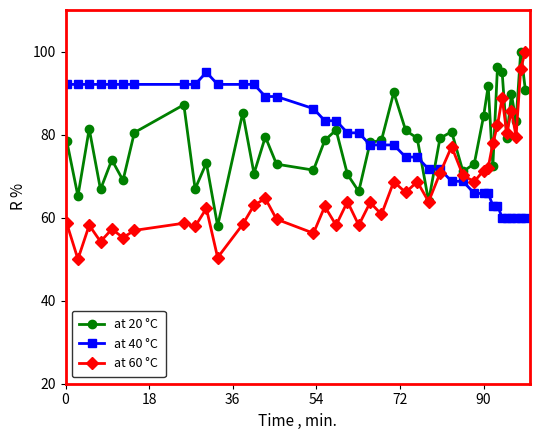

Which series has the widest spread of values?

at 60 °C